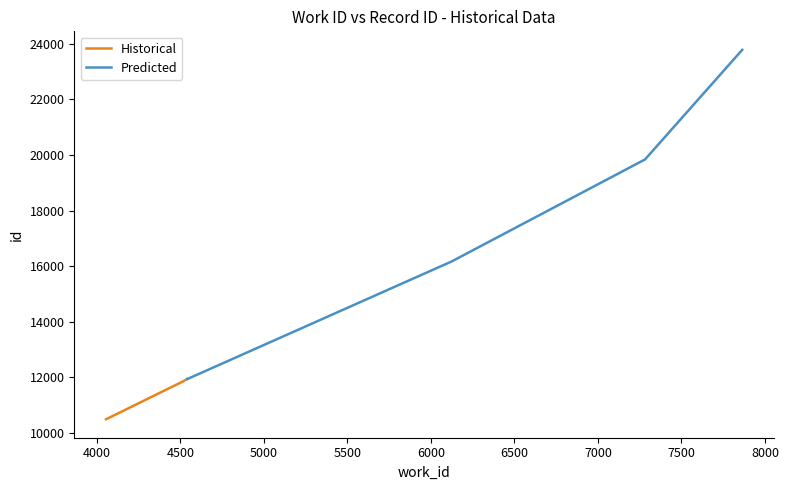

At which label is the value closest to 17138?

6123